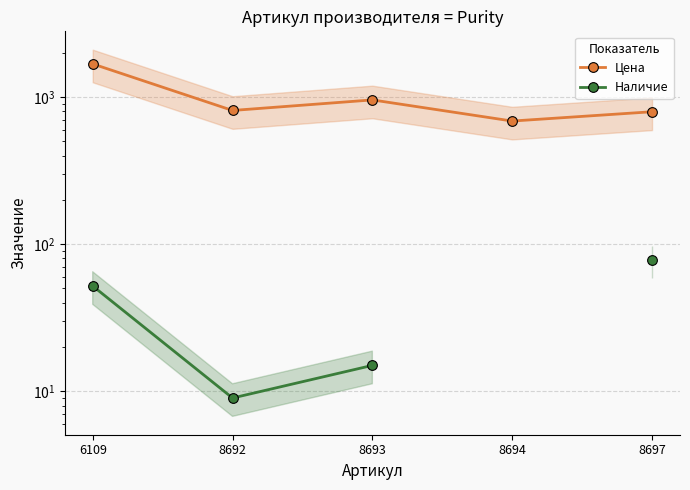

The value of Цена at 6109 is 1683.0. True or false?

True